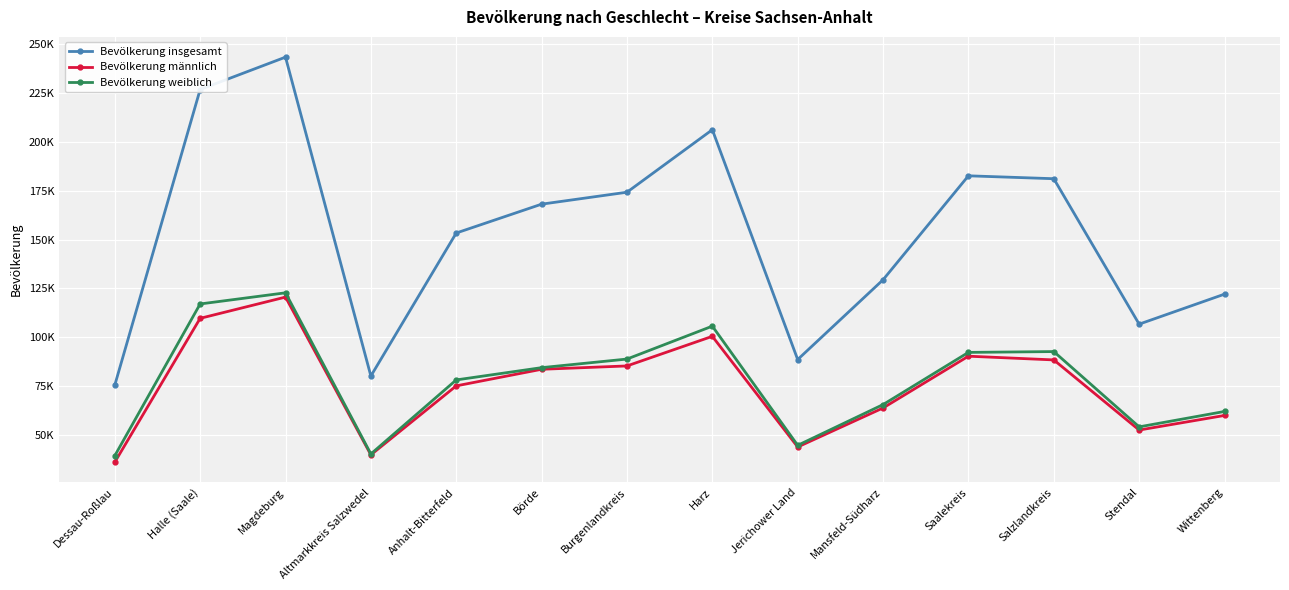

What are all the series names shown in the legend?

Bevölkerung insgesamt, Bevölkerung männlich, Bevölkerung weiblich